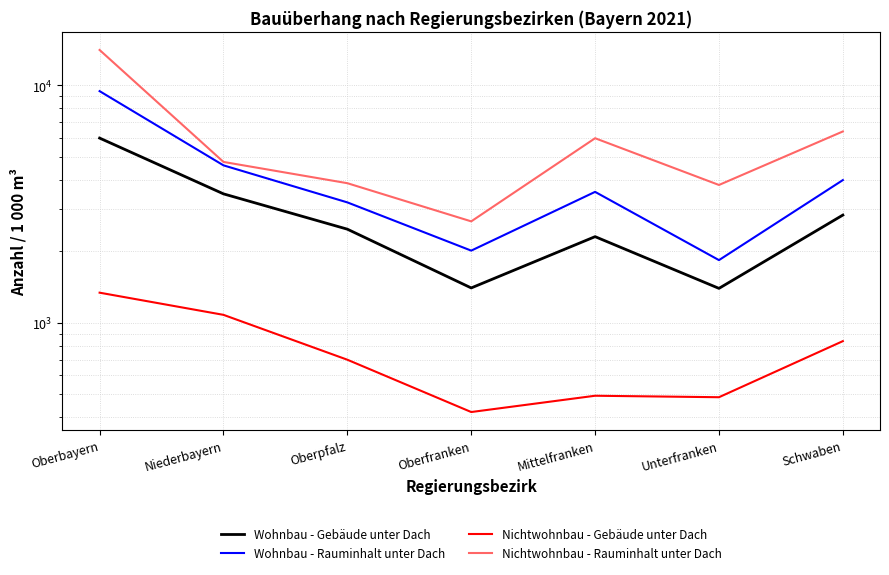

True or false: Wohnbau - Gebäude unter Dach and Nichtwohnbau - Gebäude unter Dach intersect in this chart.

False